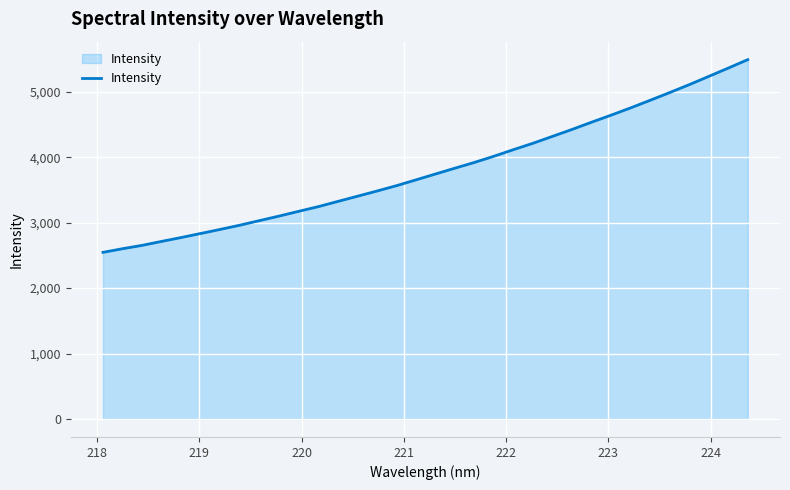

What is the greatest value displayed?

5491.3